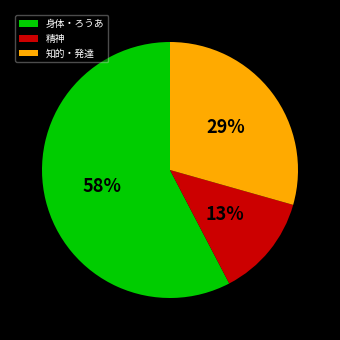

True or false: 精神 accounts for 6% of the total.

False